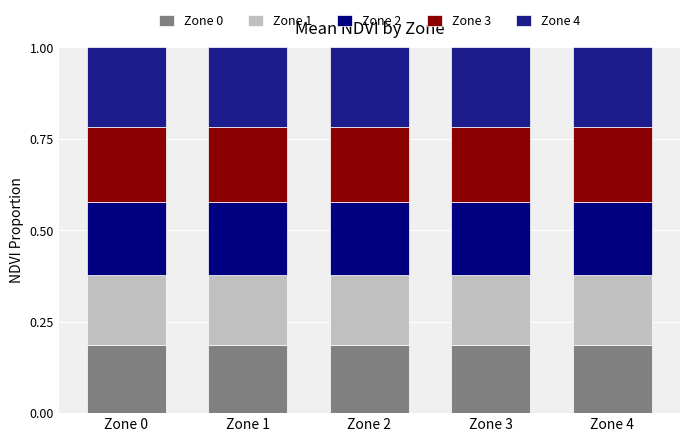

What is the total value across all series at Zone 4?

1.0